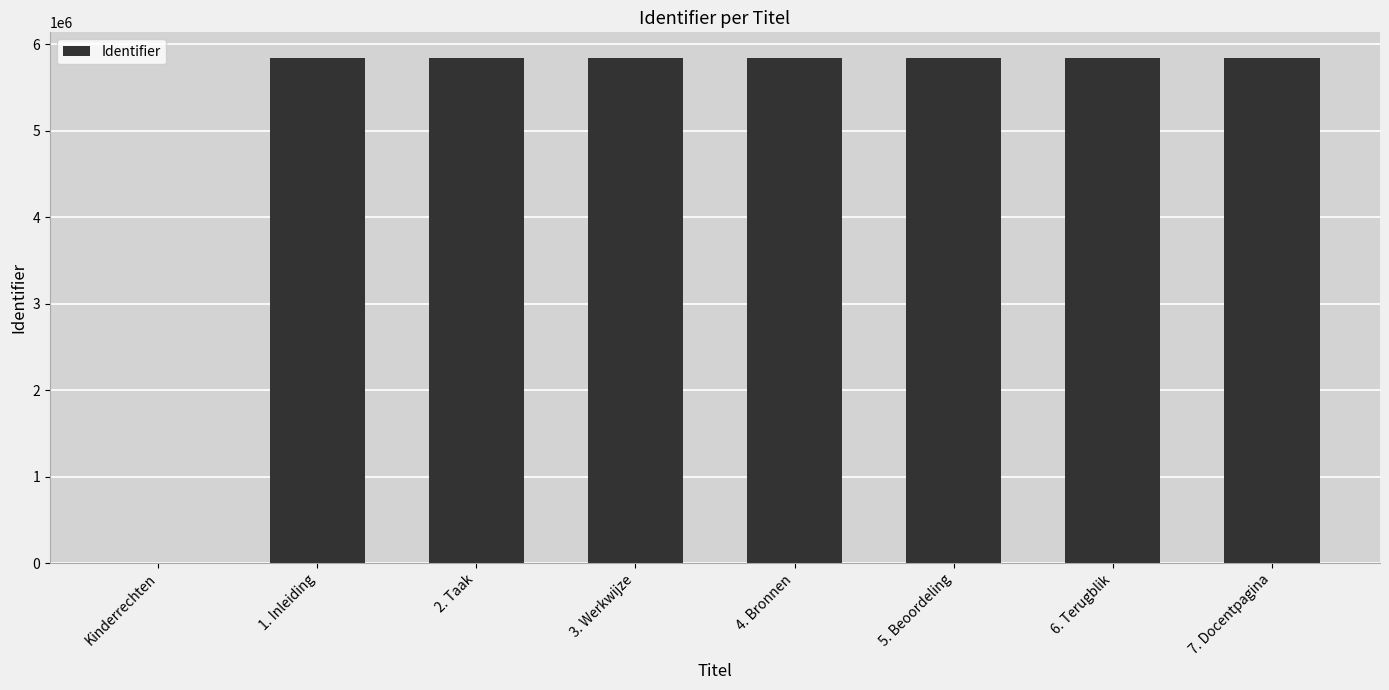

Is it true that the value at 4. Bronnen is 5845799?

True